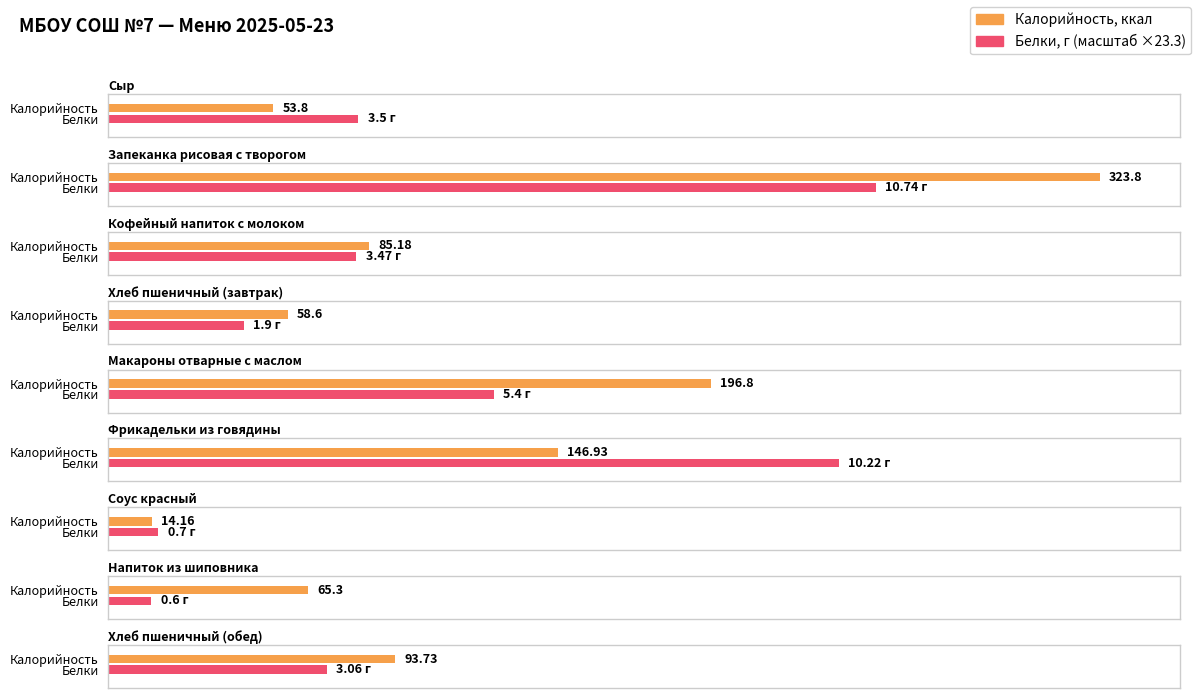

Reading left to right, what are all the values shown in this chart?

Калорийность: Сыр=53.8	Запеканка рисовая с творогом=323.8	Кофейный напиток с молоком=85.2	Хлеб пшеничный (завтрак)=58.6	Макароны отварные с маслом=196.8	Фрикадельки из говядины=146.9	Соус красный=14.2	Напиток из шиповника=65.3	Хлеб пшеничный (обед)=93.7
Белки: Сыр=3.5	Запеканка рисовая с творогом=10.7	Кофейный напиток с молоком=3.5	Хлеб пшеничный (завтрак)=1.9	Макароны отварные с маслом=5.4	Фрикадельки из говядины=10.2	Соус красный=0.7	Напиток из шиповника=0.6	Хлеб пшеничный (обед)=3.1